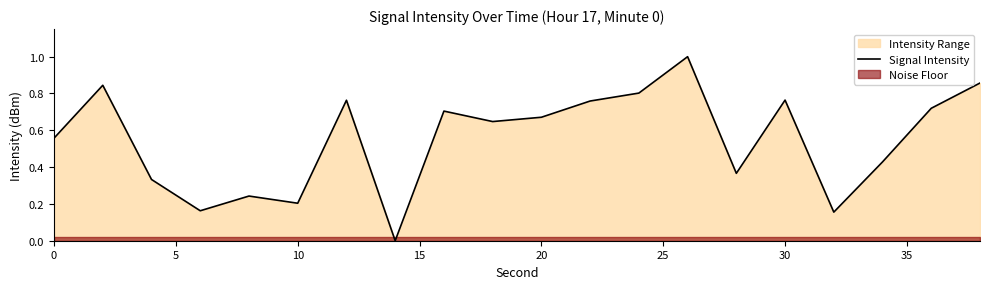

What is the highest value of the Signal Intensity series?

1.0